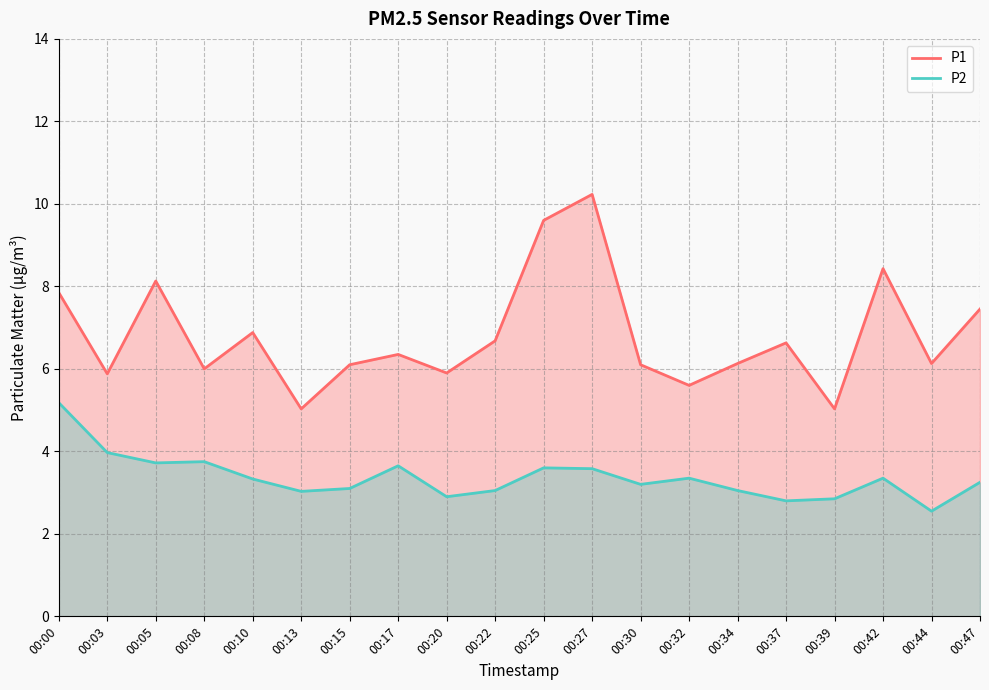

How many lines are shown in the chart?

2